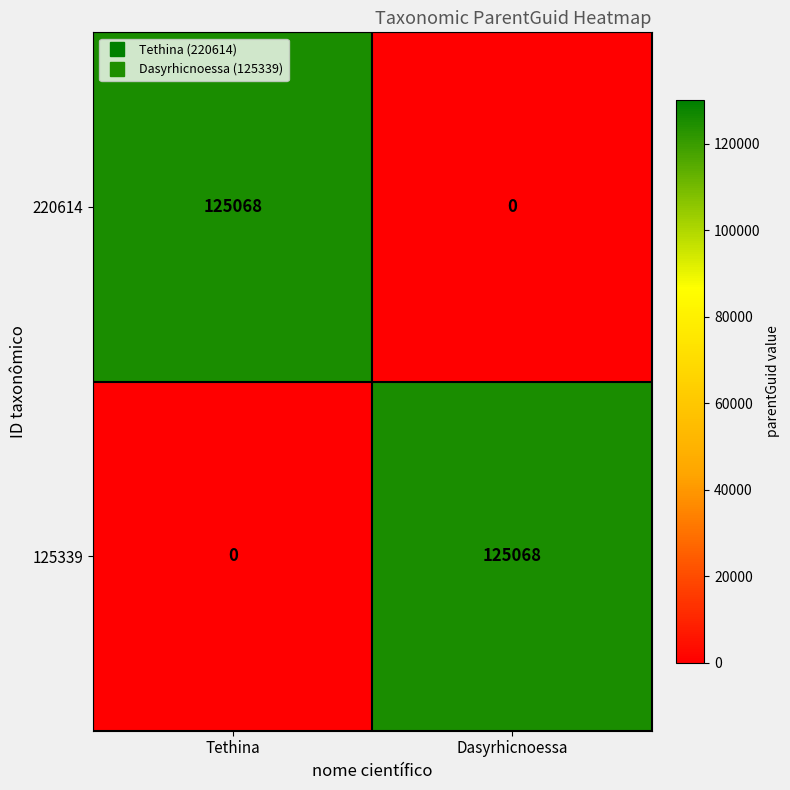

At how many categories does at least one series exceed 86770?

2